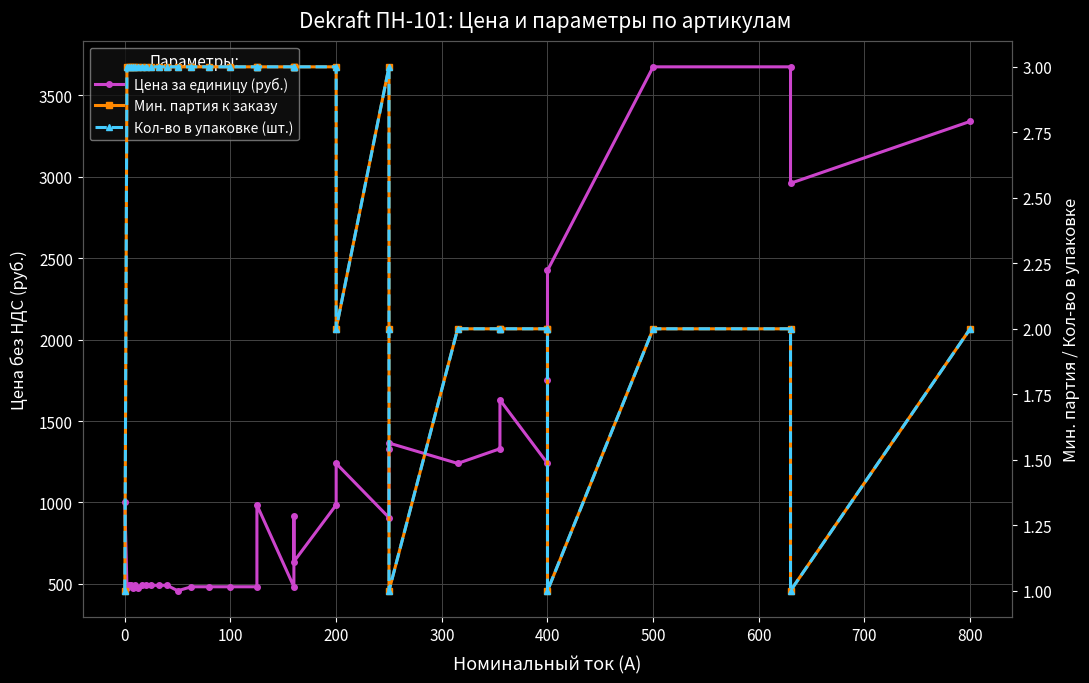

Reading right to left, transcribe all the data shown in this chart.

Цена за единицу (руб.): 3340.0	2960.0	3675.0	3675.0	2425.0	1750.0	1240.0	1630.0	1330.0	1240.0	1365.0	1330.0	907.0	1240.0	985.0	637.0	918.0	482.5	985.0	482.5	482.5	482.5	482.5	458.0	491.5	491.5	491.5	491.5	491.5	477.5	491.5	477.5	491.5	491.5	477.5	1000.0
Мин. партия к заказу: 2.0	1.0	2.0	2.0	1.0	2.0	2.0	2.0	2.0	2.0	1.0	2.0	3.0	2.0	3.0	3.0	3.0	3.0	3.0	3.0	3.0	3.0	3.0	3.0	3.0	3.0	3.0	3.0	3.0	3.0	3.0	3.0	3.0	3.0	3.0	1.0
Кол-во в упаковке (шт.): 2.0	1.0	2.0	2.0	1.0	2.0	2.0	2.0	2.0	2.0	1.0	2.0	3.0	2.0	3.0	3.0	3.0	3.0	3.0	3.0	3.0	3.0	3.0	3.0	3.0	3.0	3.0	3.0	3.0	3.0	3.0	3.0	3.0	3.0	3.0	1.0